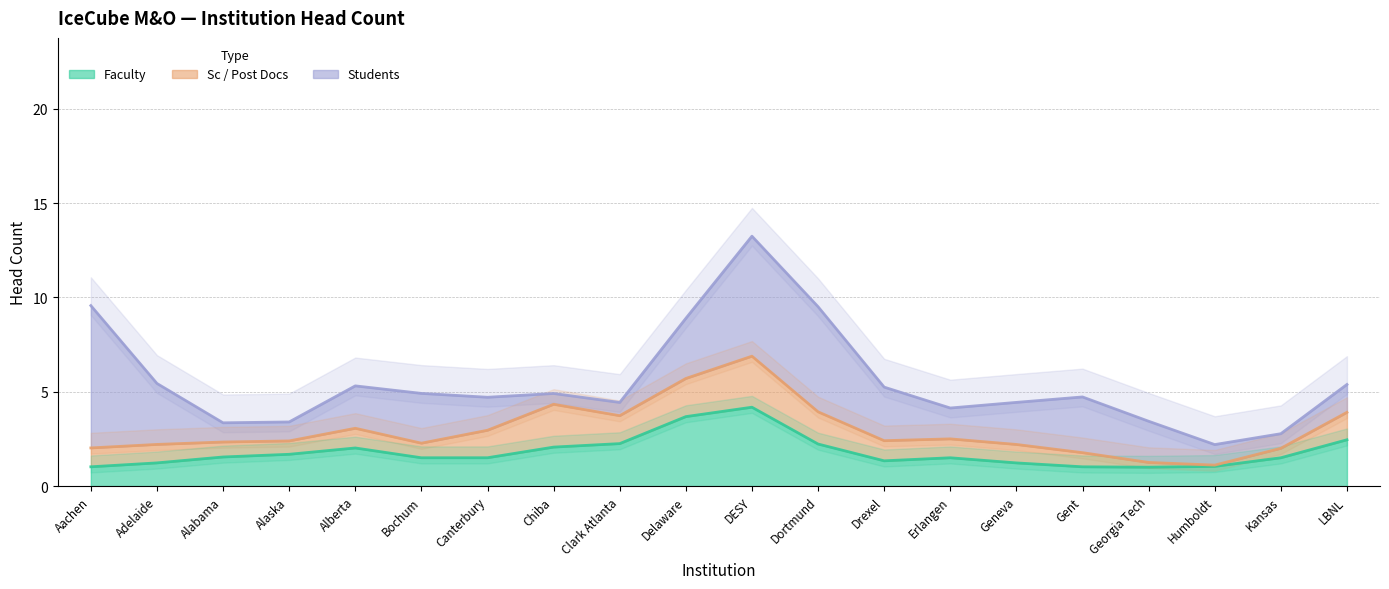

Which series changed the most between Dortmund and Georgia Tech?

Students